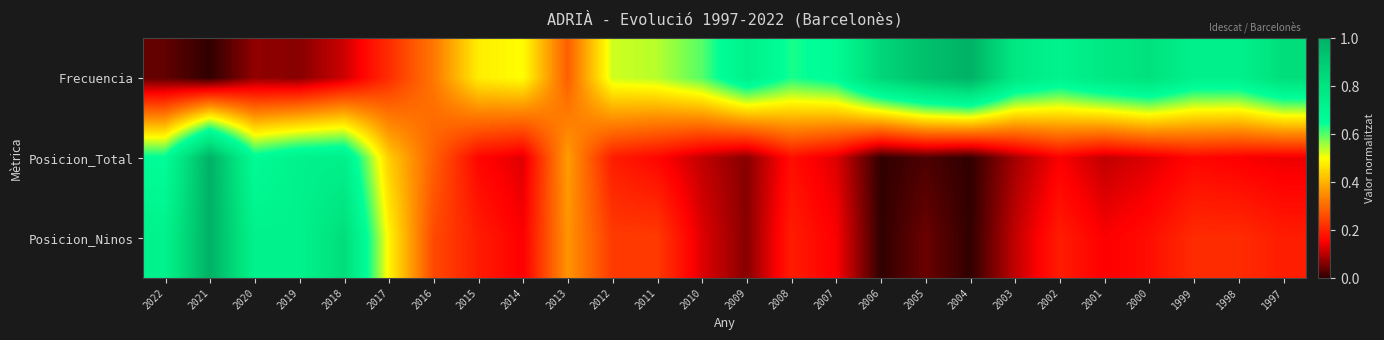

At which category is the sum across all series the highest?

2021